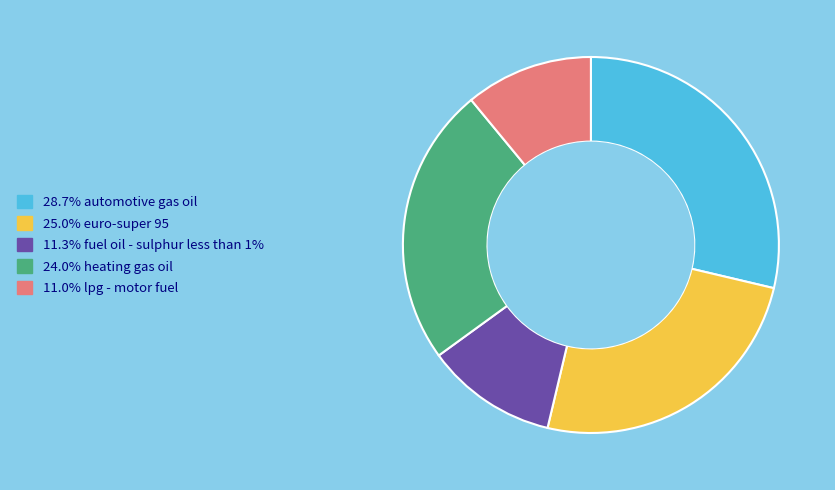

Is there any slice that represents more than half of the pie?

No